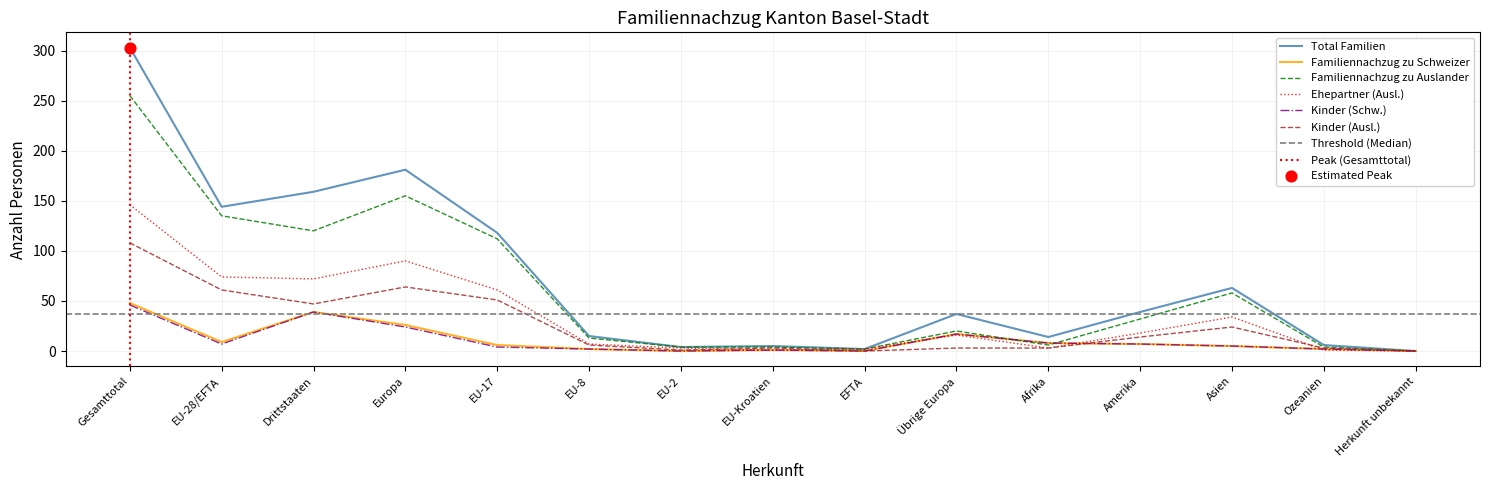

At which category is the sum across all series the highest?

Gesamttotal